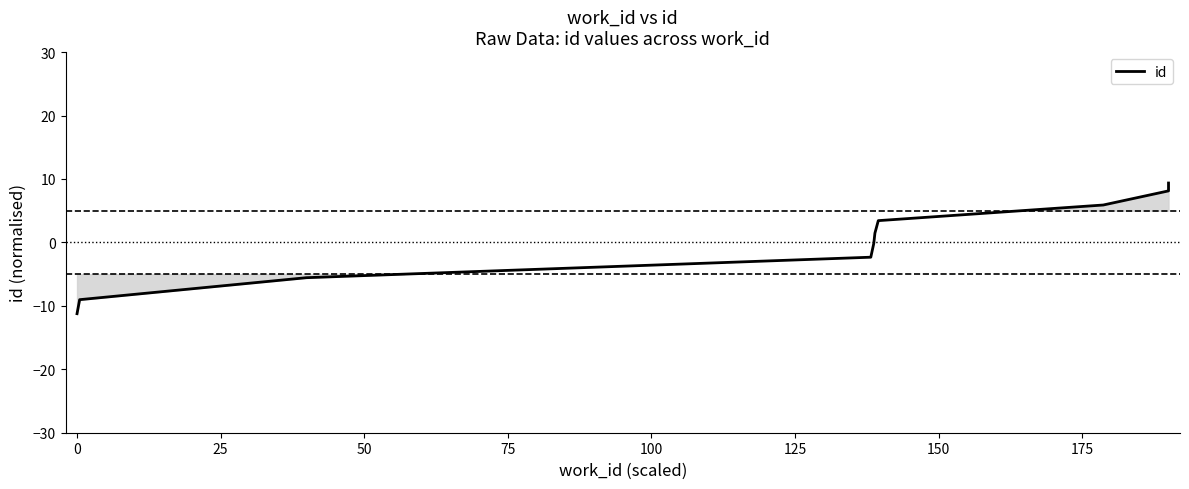

What is the value of the 3rd point from the left?

-5.6